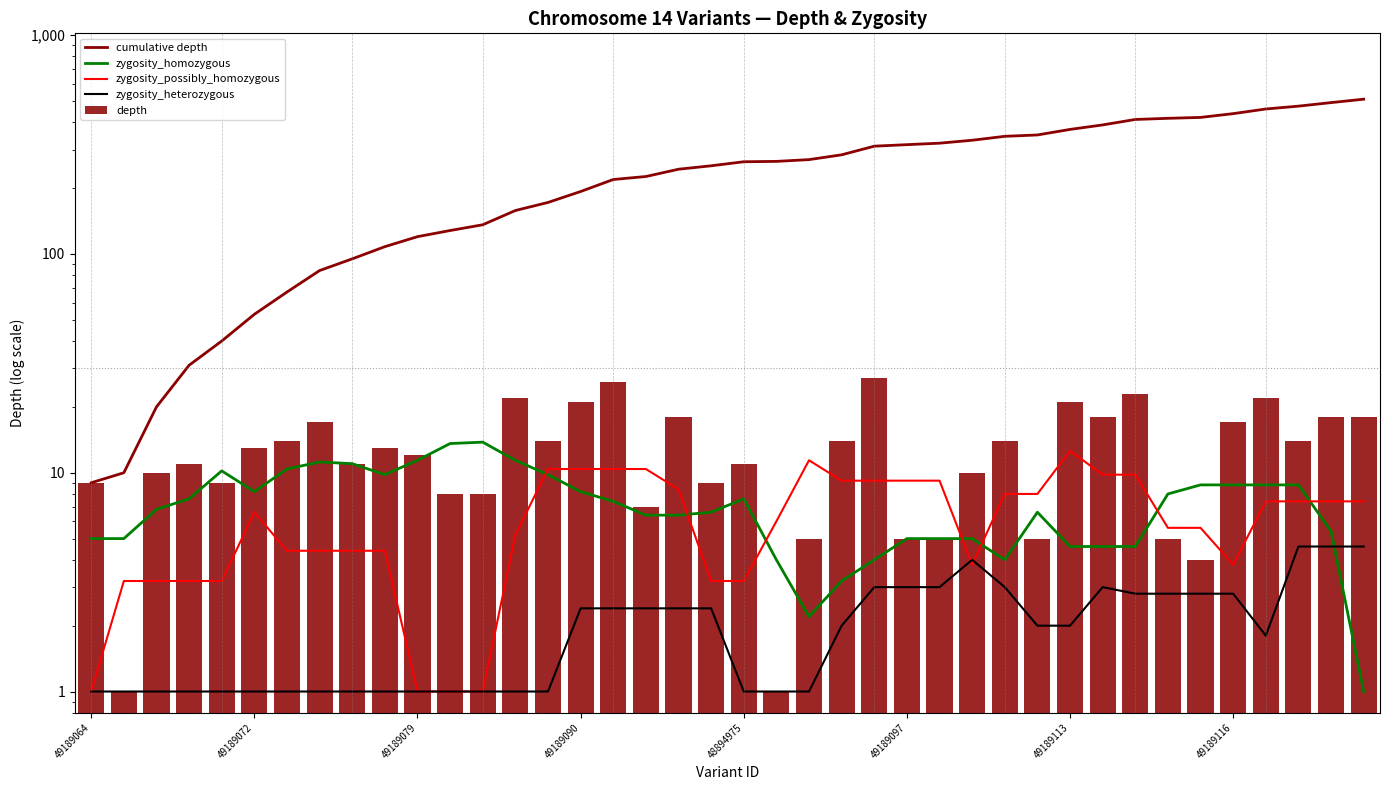

Reading right to left, transcribe all the data shown in this chart.

cumulative depth: 510.0	492.0	474.0	460.0	438.0	421.0	417.0	412.0	389.0	371.0	350.0	345.0	331.0	321.0	316.0	311.0	284.0	270.0	265.0	264.0	253.0	244.0	226.0	219.0	193.0	172.0	158.0	136.0	128.0	120.0	108.0	95.0	84.0	67.0	53.0	40.0	31.0	20.0	10.0	9.0
zygosity_homozygous: 1.0	5.4	8.8	8.8	8.8	8.8	8.0	4.6	4.6	4.6	6.6	4.0	5.0	5.0	5.0	4.0	3.2	2.2	4.0	7.6	6.6	6.4	6.4	7.4	8.2	9.8	11.4	13.8	13.6	11.4	9.8	11.0	11.2	10.4	8.2	10.2	7.6	6.8	5.0	5.0
zygosity_possibly_homozygous: 7.4	7.4	7.4	7.4	3.8	5.6	5.6	9.8	9.8	12.6	8.0	8.0	3.8	9.2	9.2	9.2	9.2	11.4	6.0	3.2	3.2	8.4	10.4	10.4	10.4	10.4	5.2	1.0	1.0	1.0	4.4	4.4	4.4	4.4	6.6	3.2	3.2	3.2	3.2	1.0
zygosity_heterozygous: 4.6	4.6	4.6	1.8	2.8	2.8	2.8	2.8	3.0	2.0	2.0	3.0	4.0	3.0	3.0	3.0	2.0	1.0	1.0	1.0	2.4	2.4	2.4	2.4	2.4	1.0	1.0	1.0	1.0	1.0	1.0	1.0	1.0	1.0	1.0	1.0	1.0	1.0	1.0	1.0
depth: 18.0	18.0	14.0	22.0	17.0	4.0	5.0	23.0	18.0	21.0	5.0	14.0	10.0	5.0	5.0	27.0	14.0	5.0	1.0	11.0	9.0	18.0	7.0	26.0	21.0	14.0	22.0	8.0	8.0	12.0	13.0	11.0	17.0	14.0	13.0	9.0	11.0	10.0	1.0	9.0